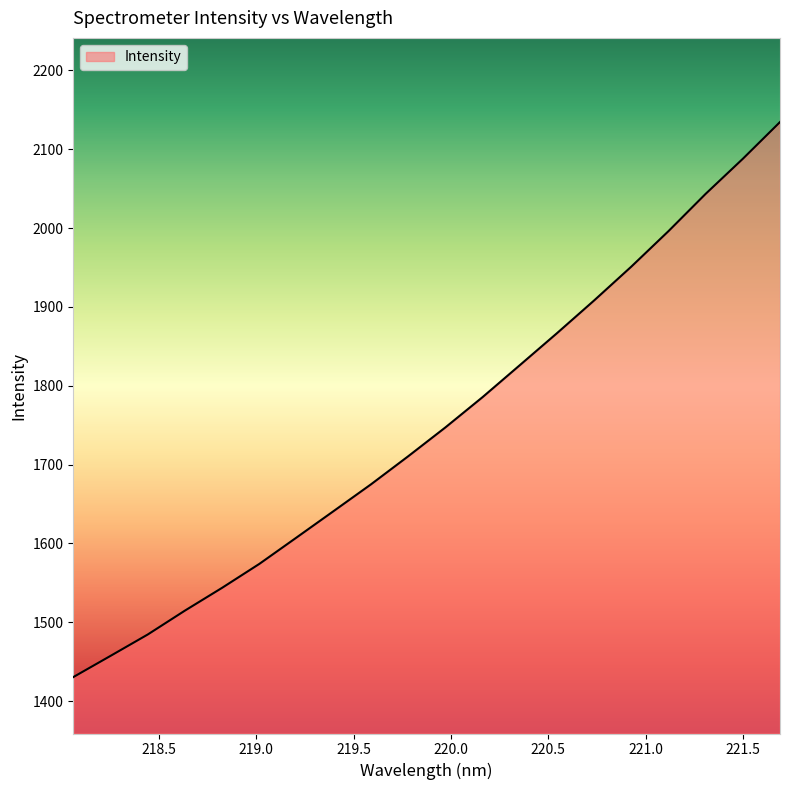

What is the difference between the maximum and minimum values?

703.8